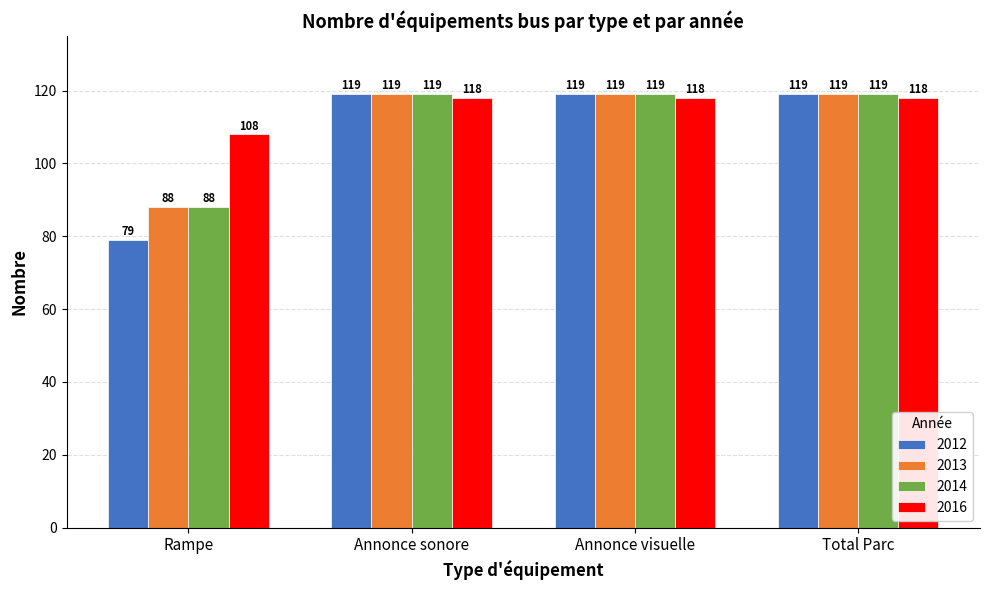

What position from the right is Total Parc?

1